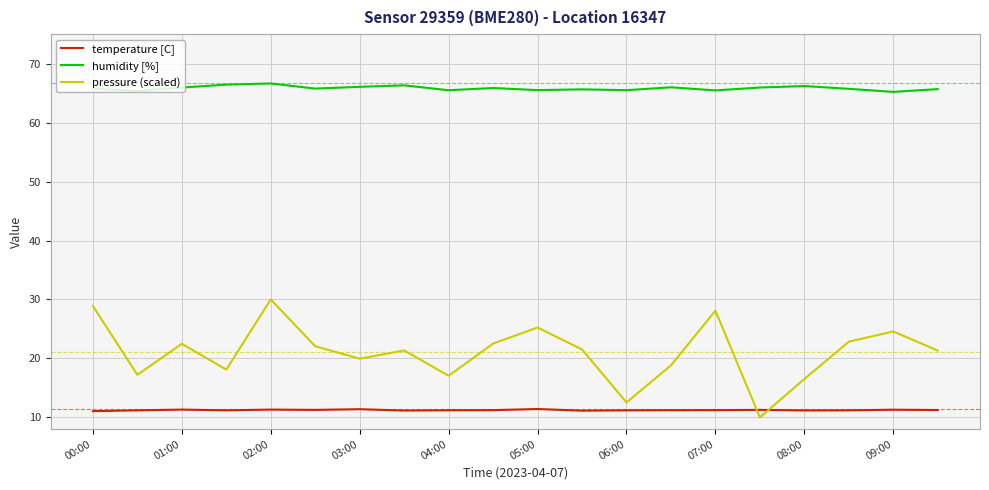

Which series has the largest total across all categories?

humidity [%]